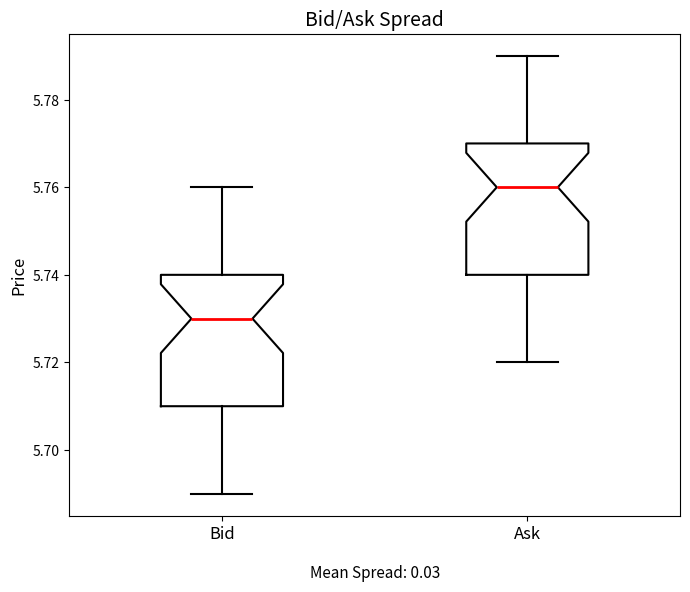

Where is the upper edge of the box for Ask on the y-axis? The values are not printed on the chart, so give them approximately, as read against the axis.

5.77